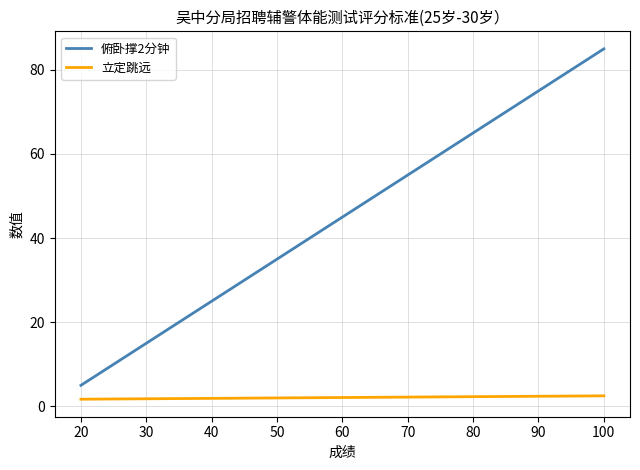

Which series has the widest spread of values?

俯卧撑2分钟